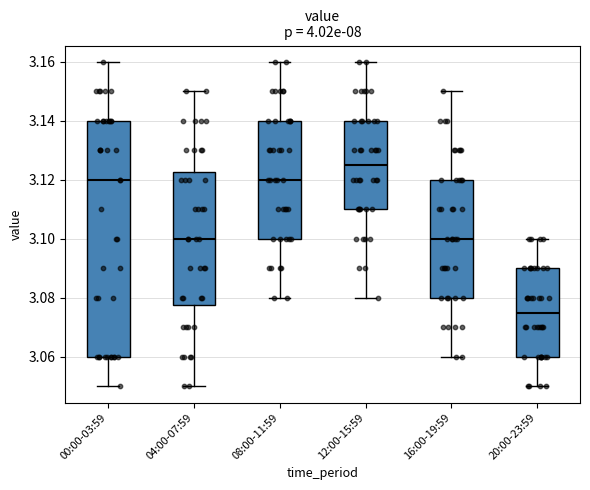

Which box's median line is the lowest?

20:00-23:59